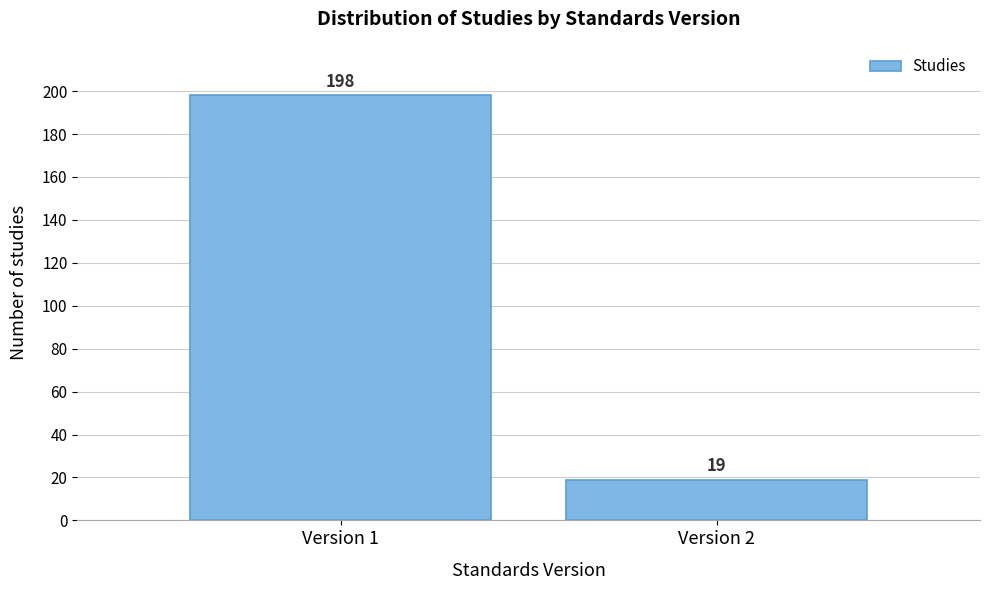

Reading left to right, transcribe all the data shown in this chart.

198	19